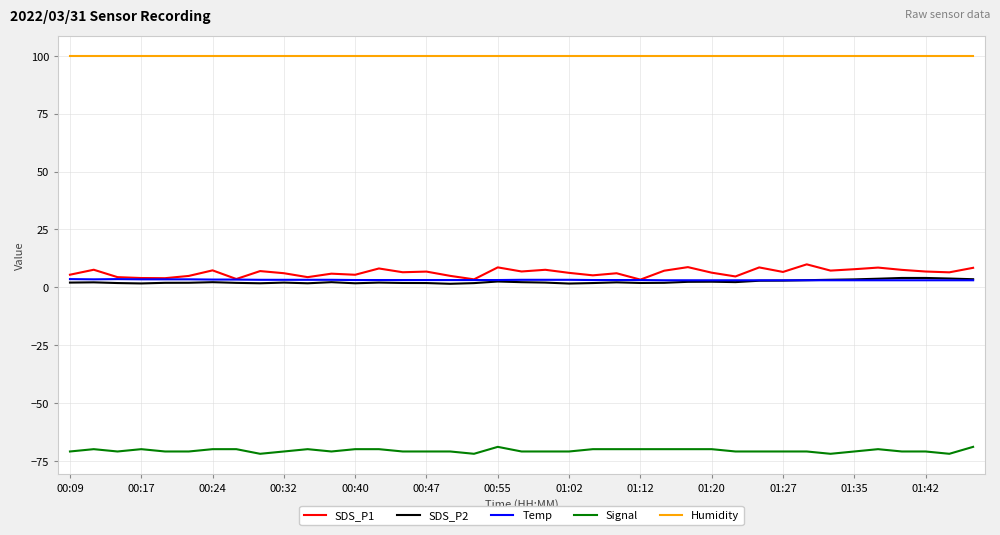

What is the minimum value shown in the chart?

-72.0